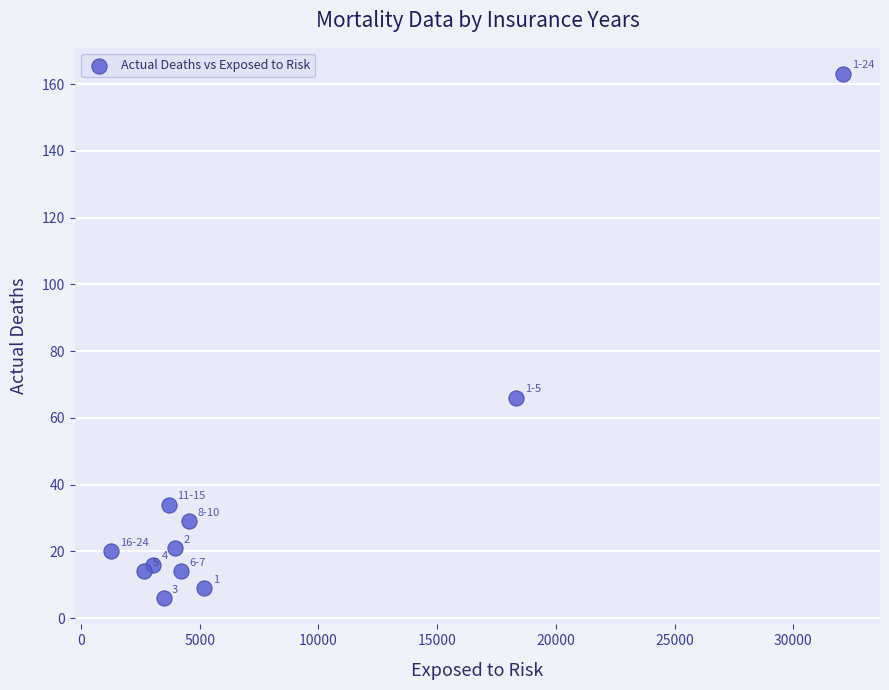

What is the average Y value?

36